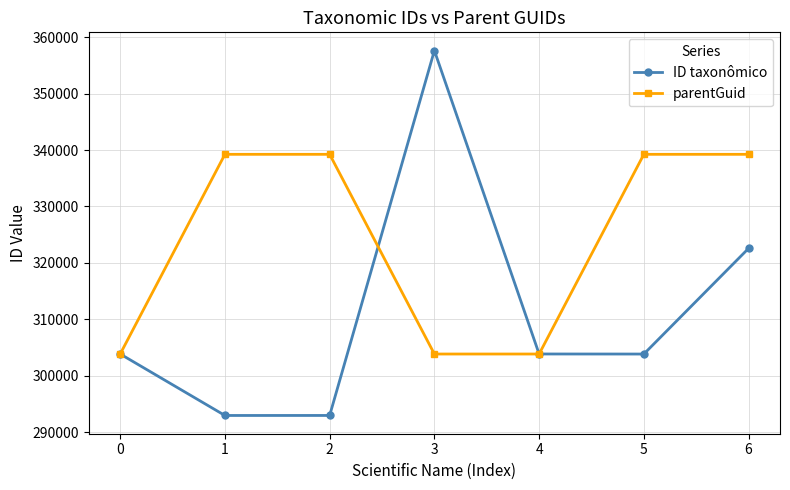

What is the difference between the highest and lowest values at 5?

35360